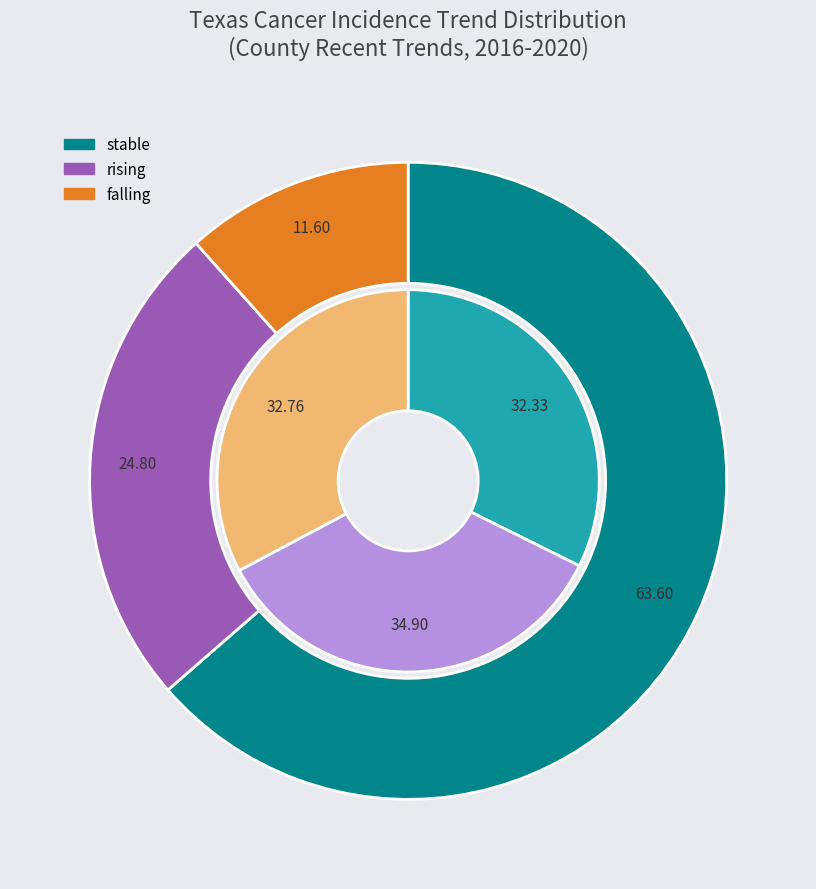

What is the majority slice?

stable